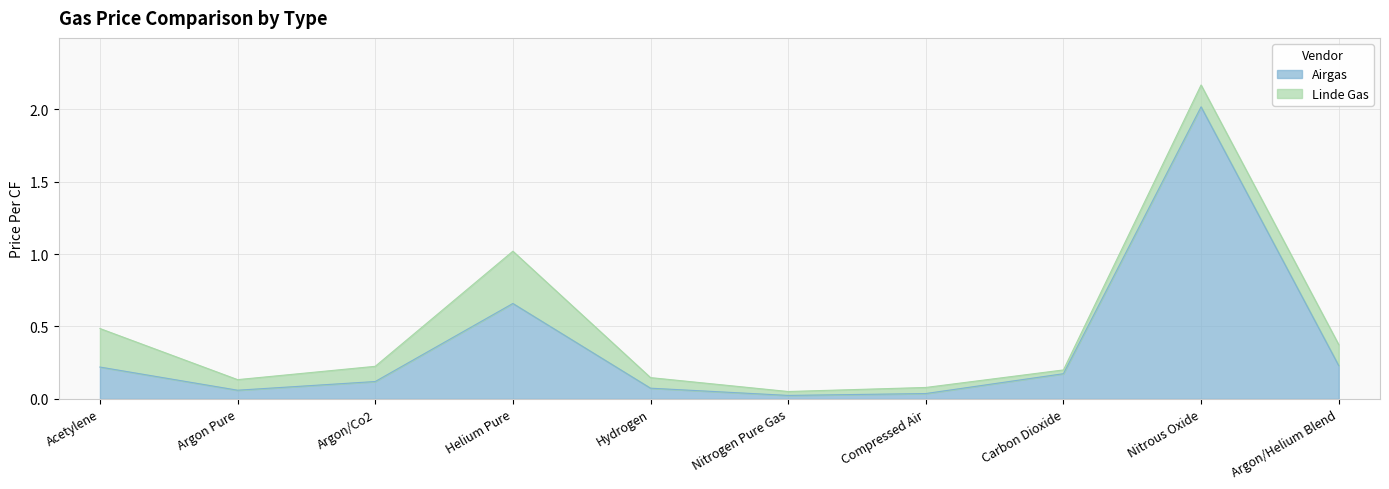

The chart shows a value of 0.1 at Compressed Air. True or false?

False